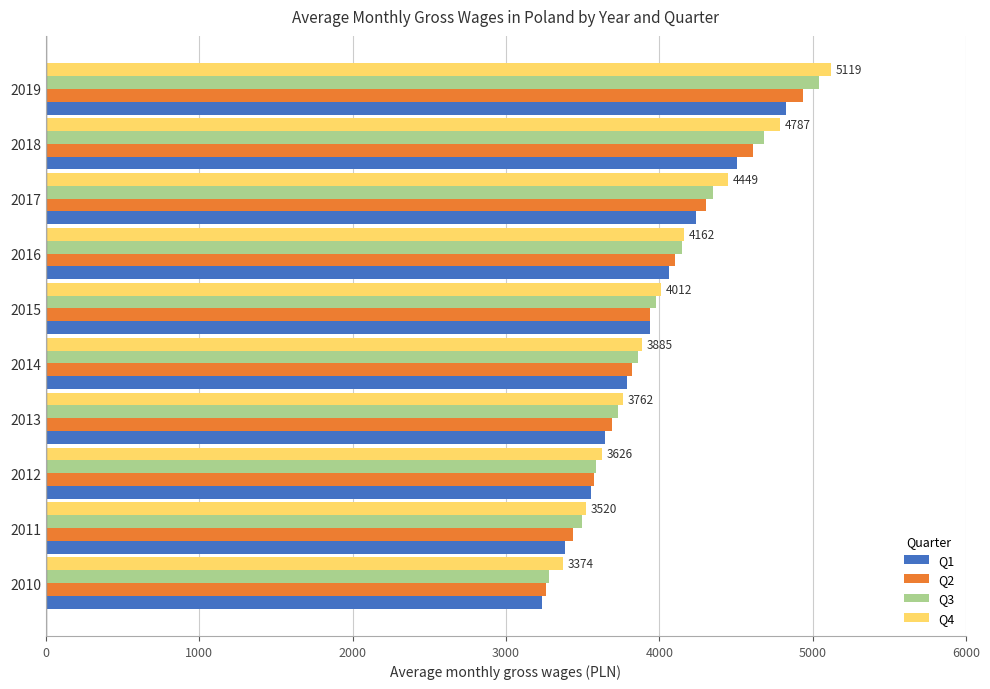

Which category has the highest value in the Q3 series?

2019